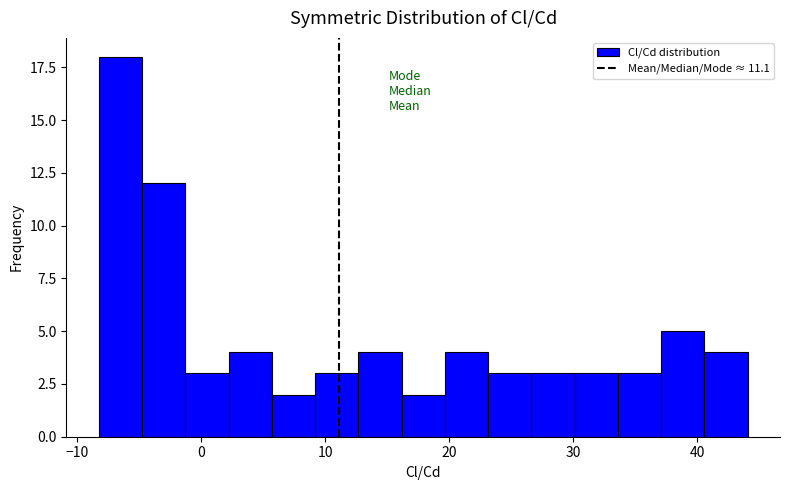

Read against the x-axis, roughly where is the centre of the tallest bar?

-7